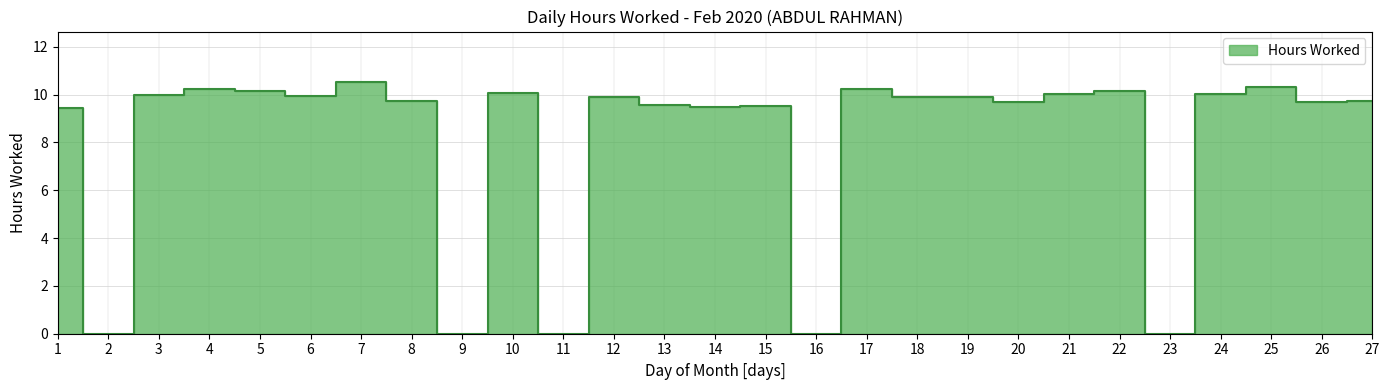

List the labels in order of value, largest first.

7, 25, 4, 17, 5, 22, 10, 24, 21, 3, 6, 12, 18, 19, 8, 27, 20, 26, 13, 15, 14, 1, 2, 9, 11, 16, 23